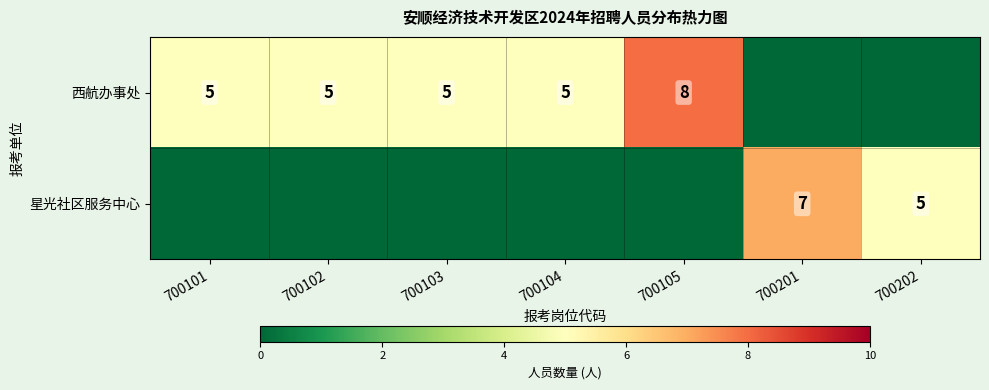

Is it true that 西航办事处 equals 2 at 700104?

False